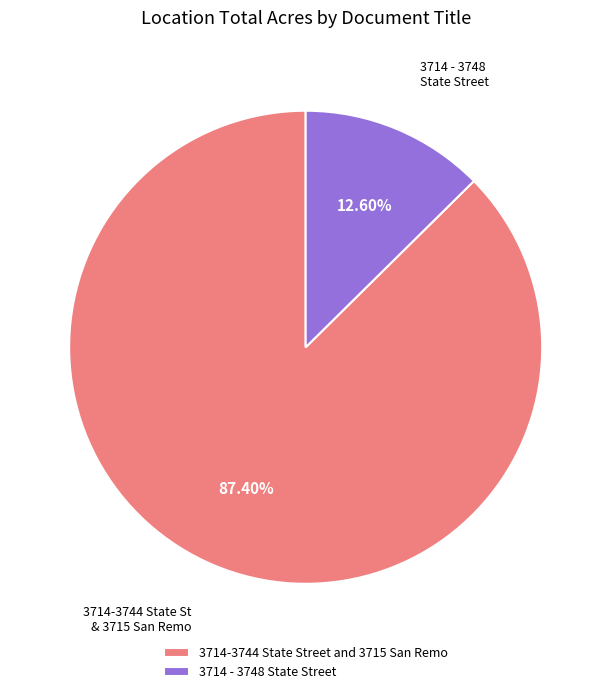

What percentage is the 3714 - 3748 State Street slice, to the nearest percent?

13%